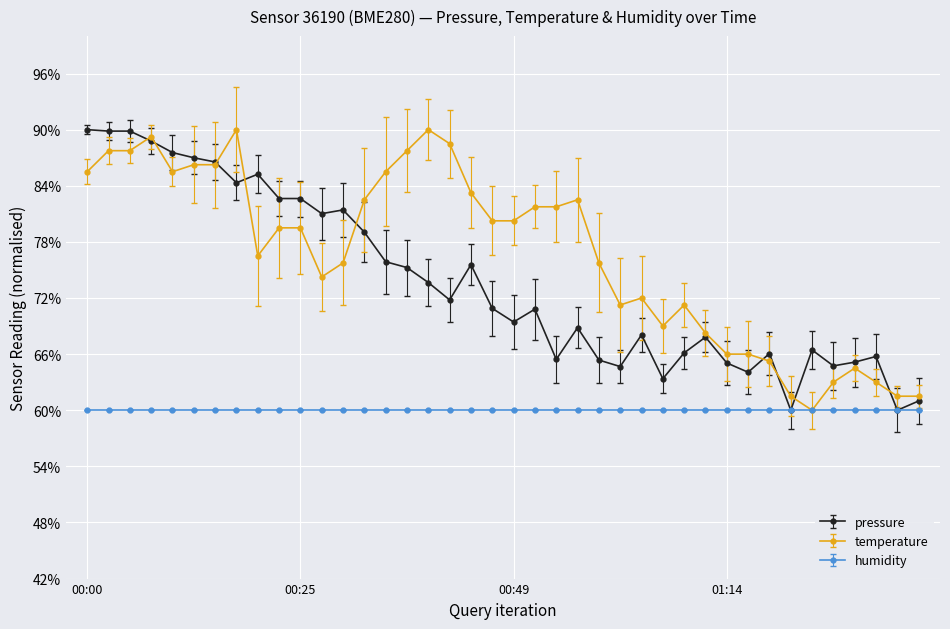

What is the highest value of the humidity series?

60.0